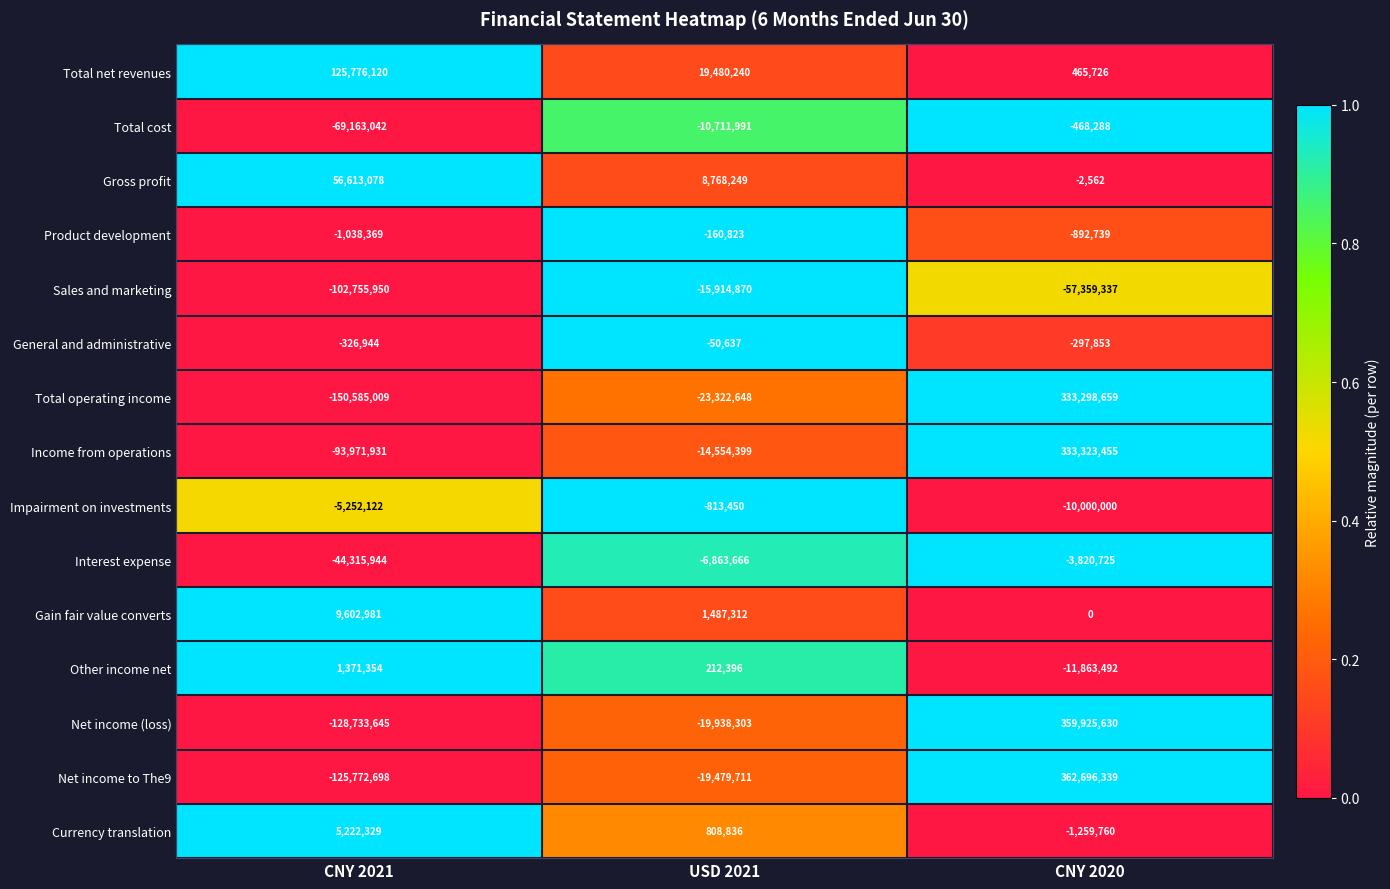

Which series changed the most between CNY 2021 and USD 2021?

Total operating income